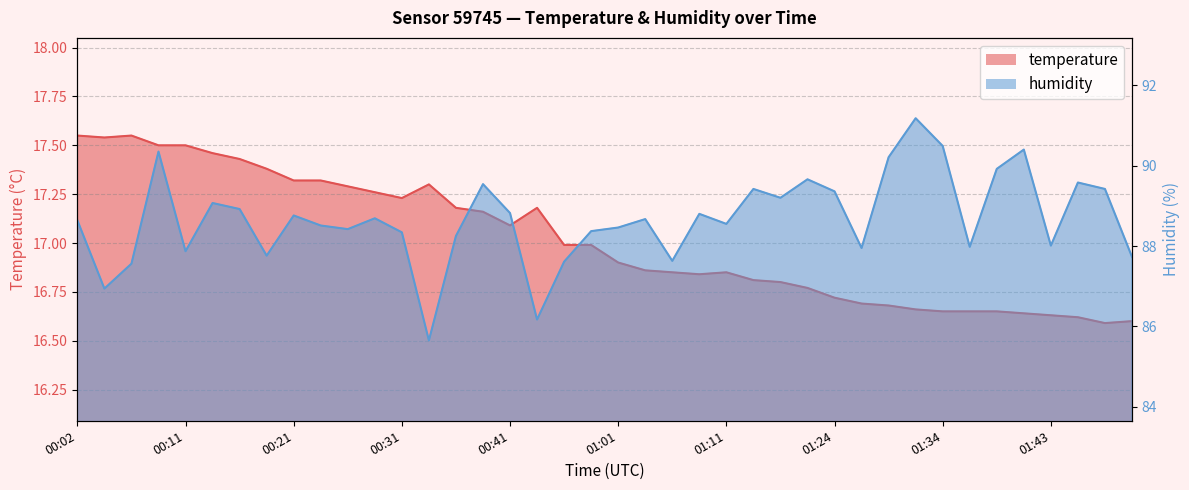

Between 01:34 and 01:41, which series saw the biggest shift?

humidity